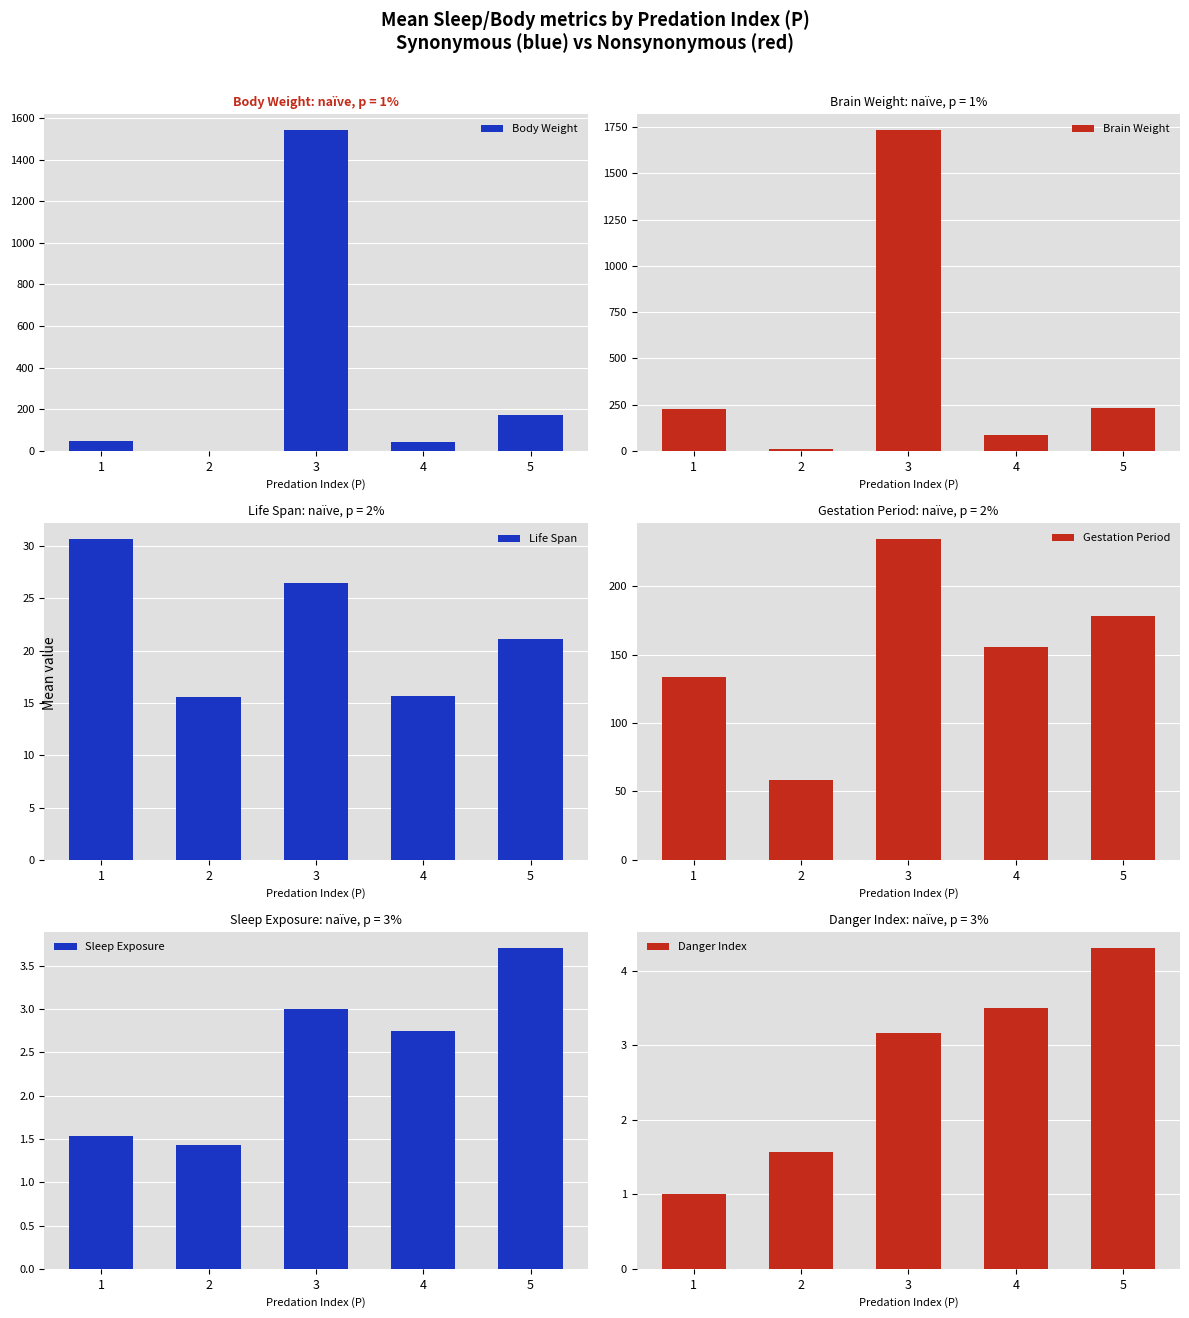

The Brain Weight series shows 1731.1 at 3. True or false?

True